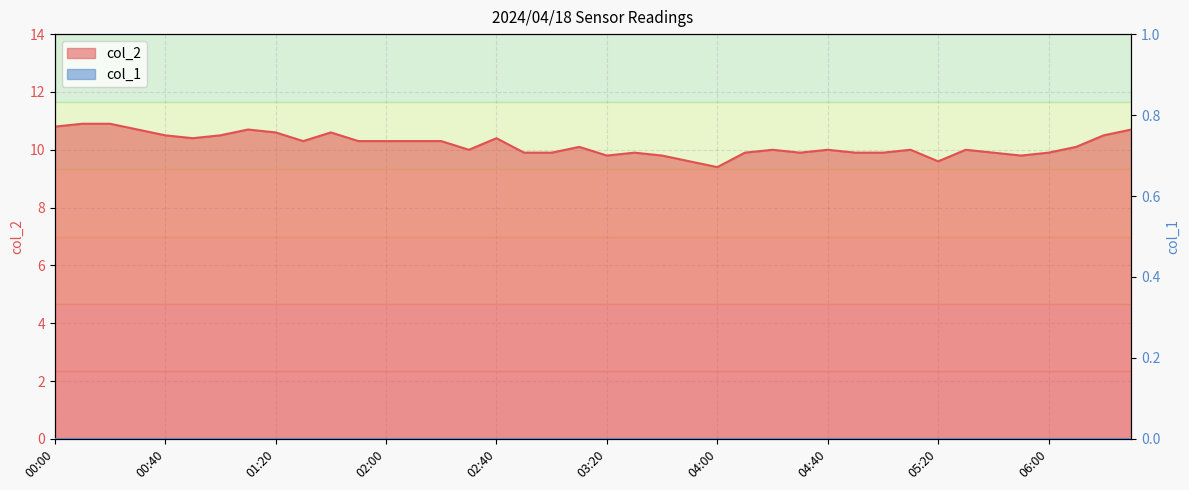

Rank the categories by value from lowest to highest.

04:00, 03:50, 05:20, 03:20, 03:40, 05:50, 02:50, 03:00, 03:30, 04:10, 04:30, 04:50, 05:00, 05:40, 06:00, 02:30, 04:20, 04:40, 05:10, 05:30, 03:10, 06:10, 01:30, 01:50, 02:00, 02:10, 02:20, 00:50, 02:40, 00:40, 01:00, 06:20, 01:20, 01:40, 00:30, 01:10, 06:30, 00:00, 00:10, 00:20